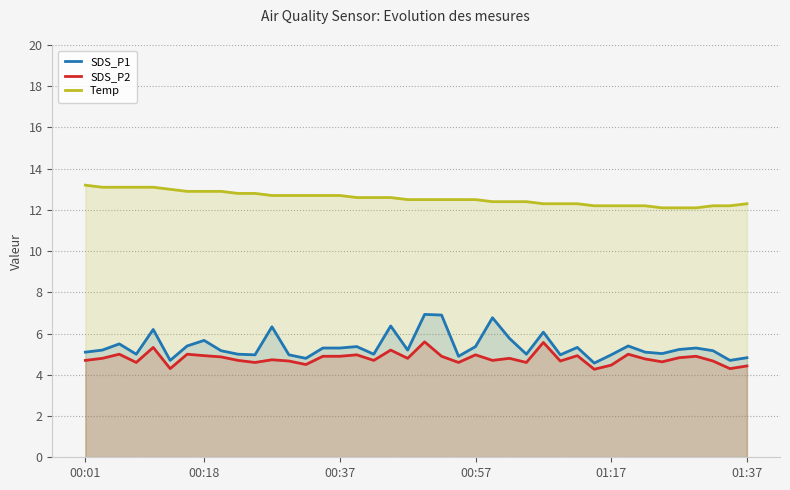

What is the difference between the SDS_P1 values at 32 and 24?

1.4